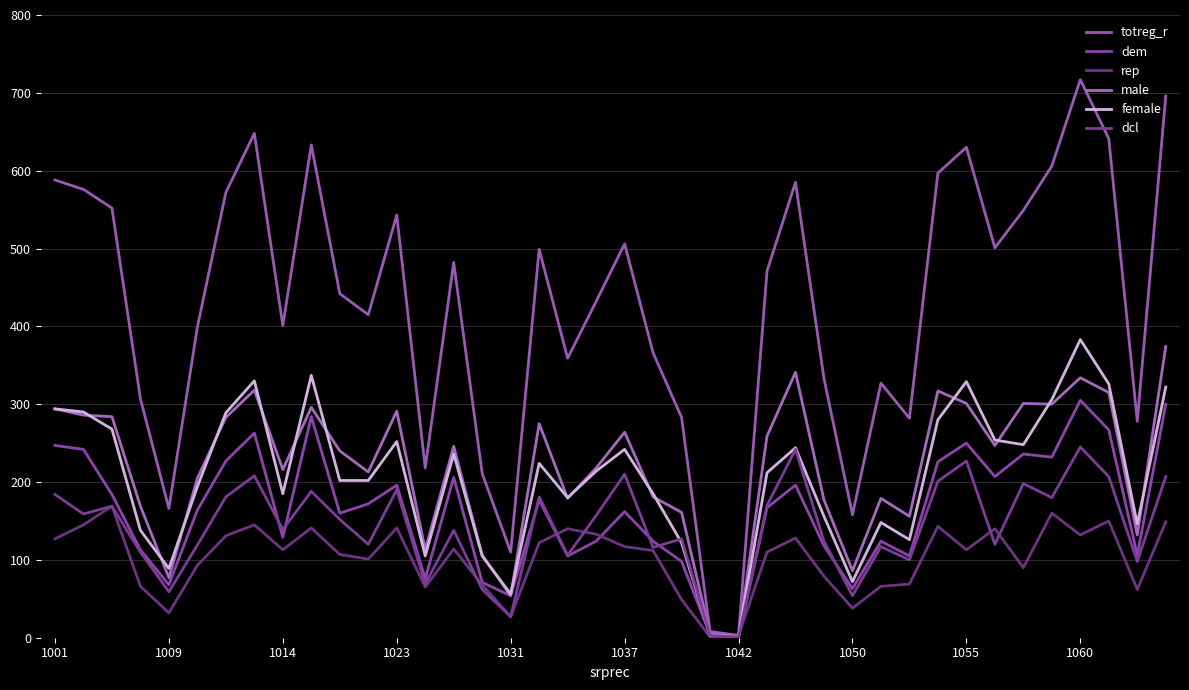

At how many categories does at least one series exceed 708?

1